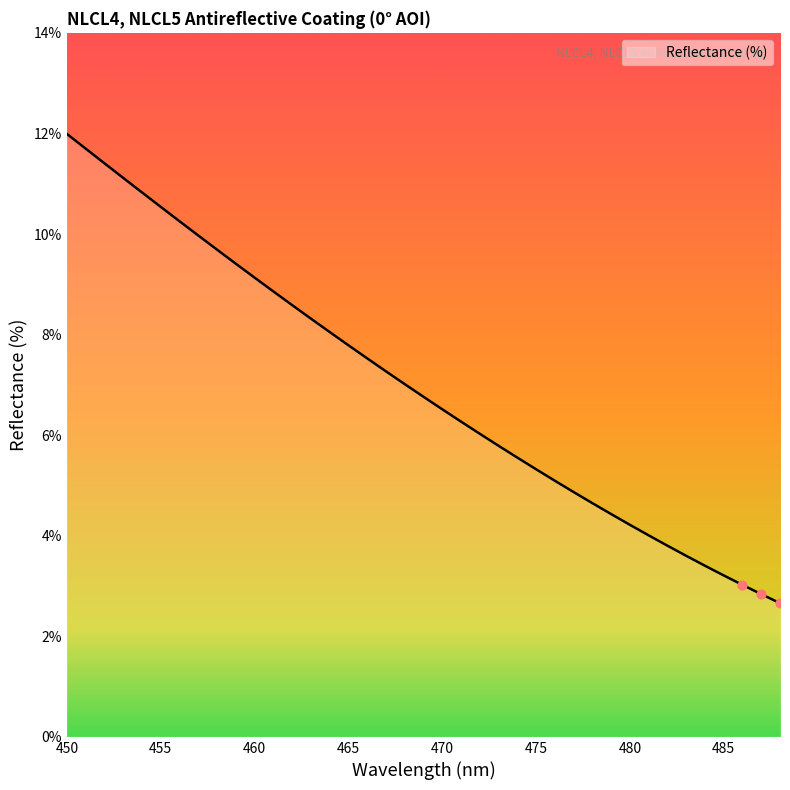

What is the difference between the maximum and minimum values?

9.3